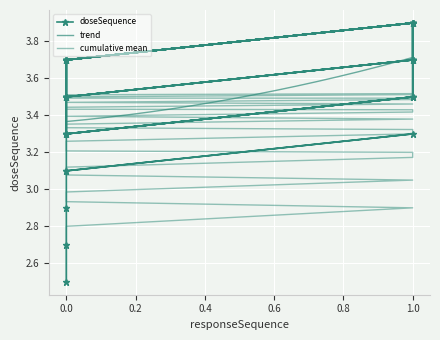

Which category has the highest value across all series?

1